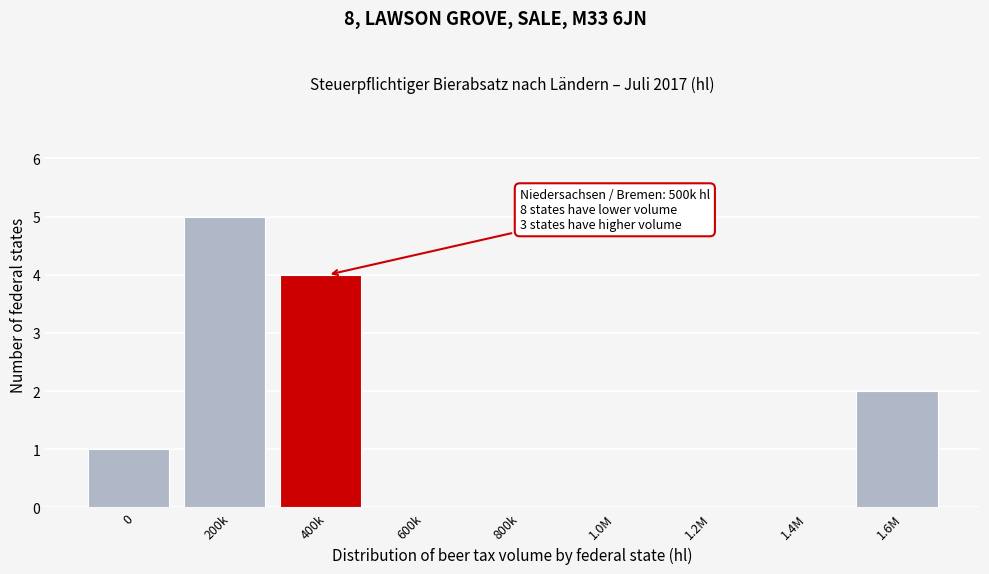

Reading left to right, list all the values displayed in this chart.

0=1	200k=5	400k=4	600k=0	800k=0	1.0M=0	1.2M=0	1.4M=0	1.6M=2